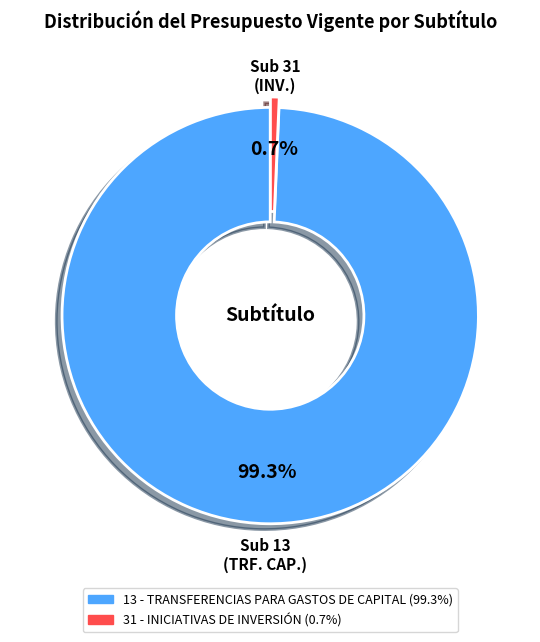

Rank the categories by value from highest to lowest.

13 - TRANSFERENCIAS PARA GASTOS DE CAPITAL, 31 - INICIATIVAS DE INVERSIÓN